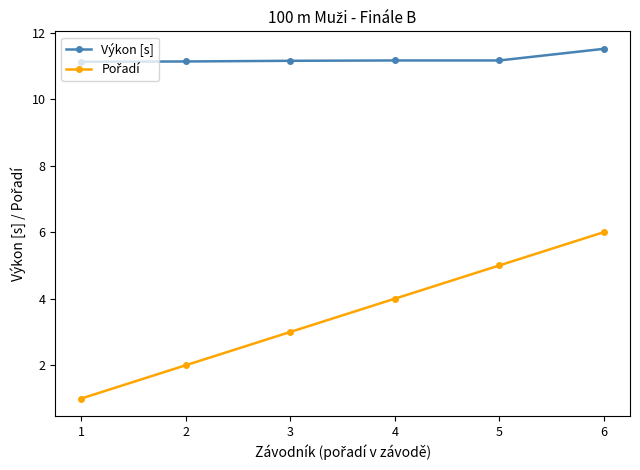

Is this an area chart (filled region under the line)?

No